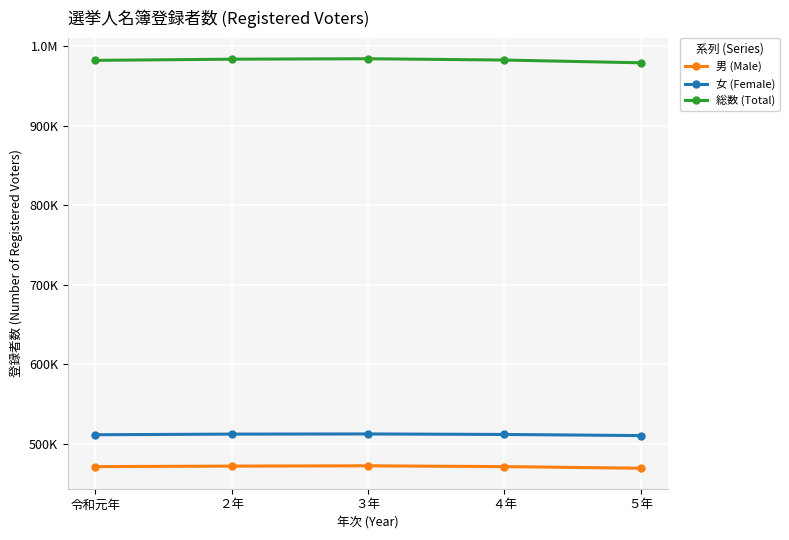

What is the minimum value for 男 (Male)?

469020